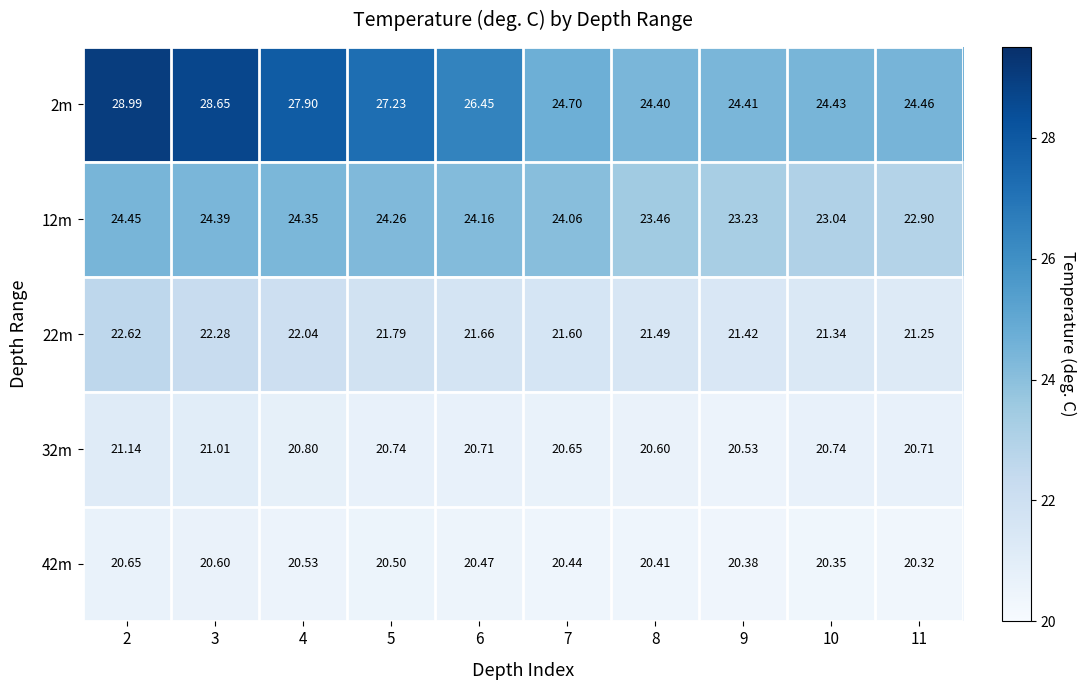

Count the number of categories in the chart.

10